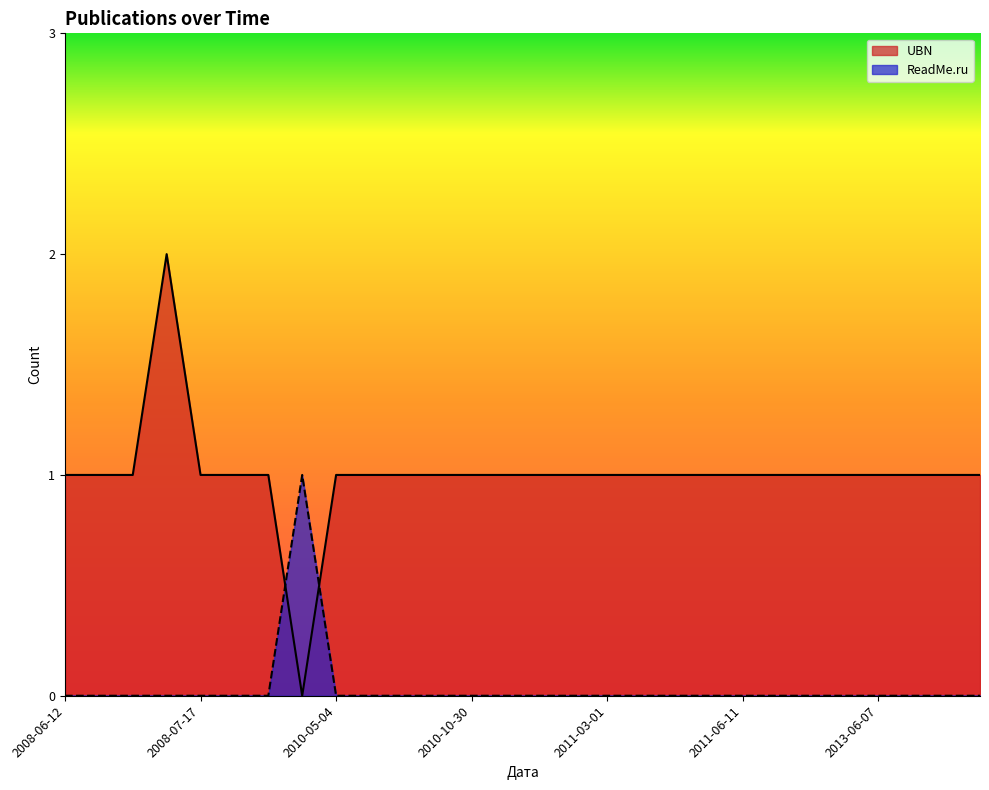

Which series has the largest range (max minus min)?

UBN